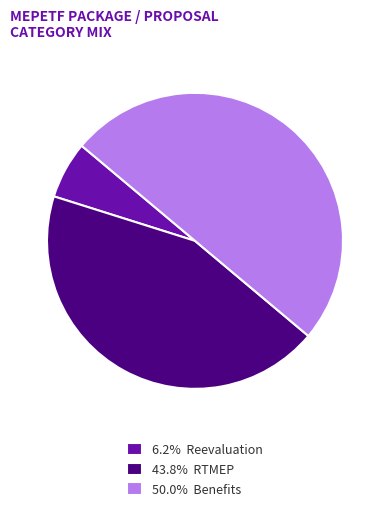

Does 6.2% Reevaluation account for over 50% of the chart?

No